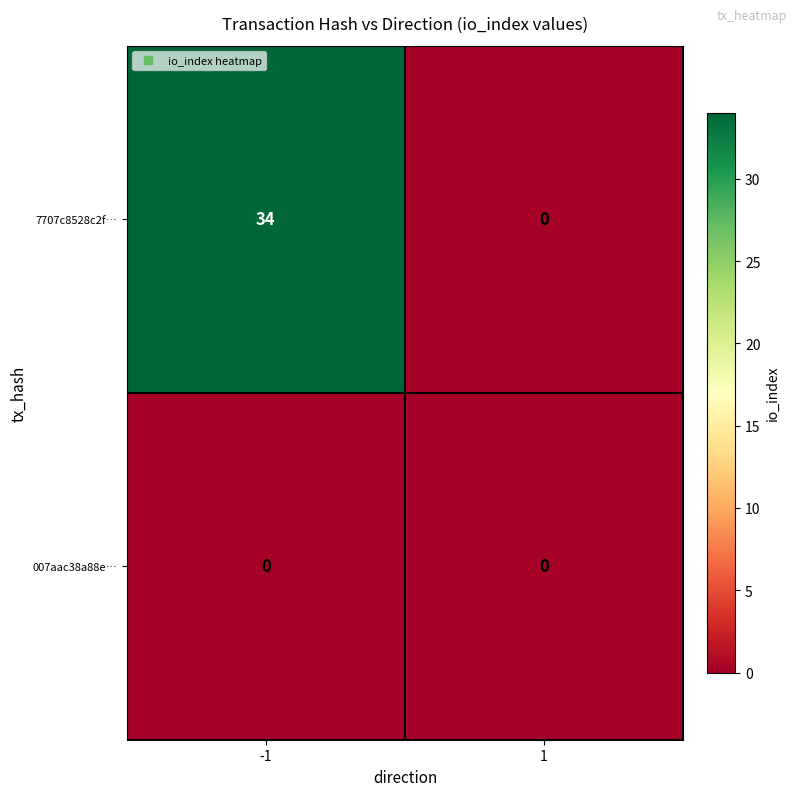

Reading left to right, transcribe all the data shown in this chart.

7707c8528c2f…: -1=34	1=0
007aac38a88e…: -1=0	1=0